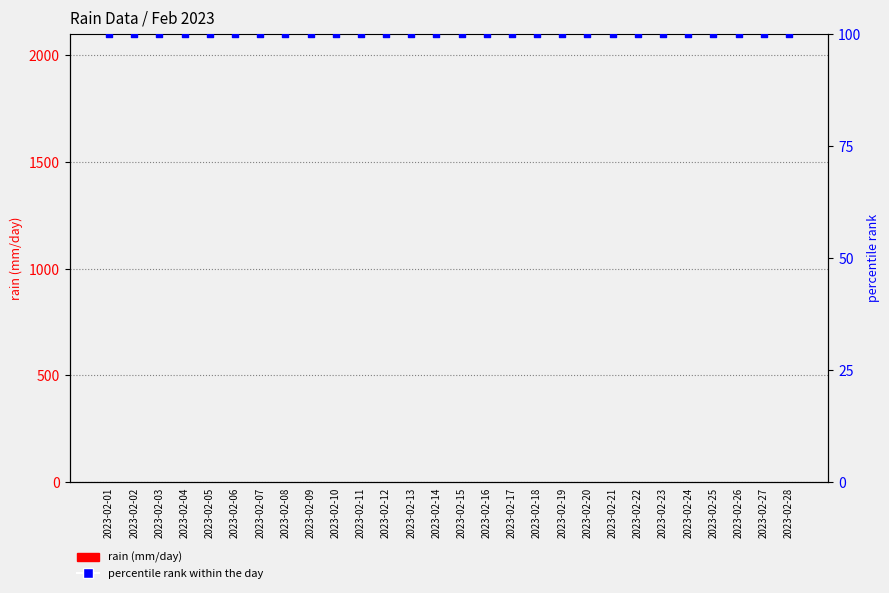

At which category is the sum across all series the highest?

2023-02-01